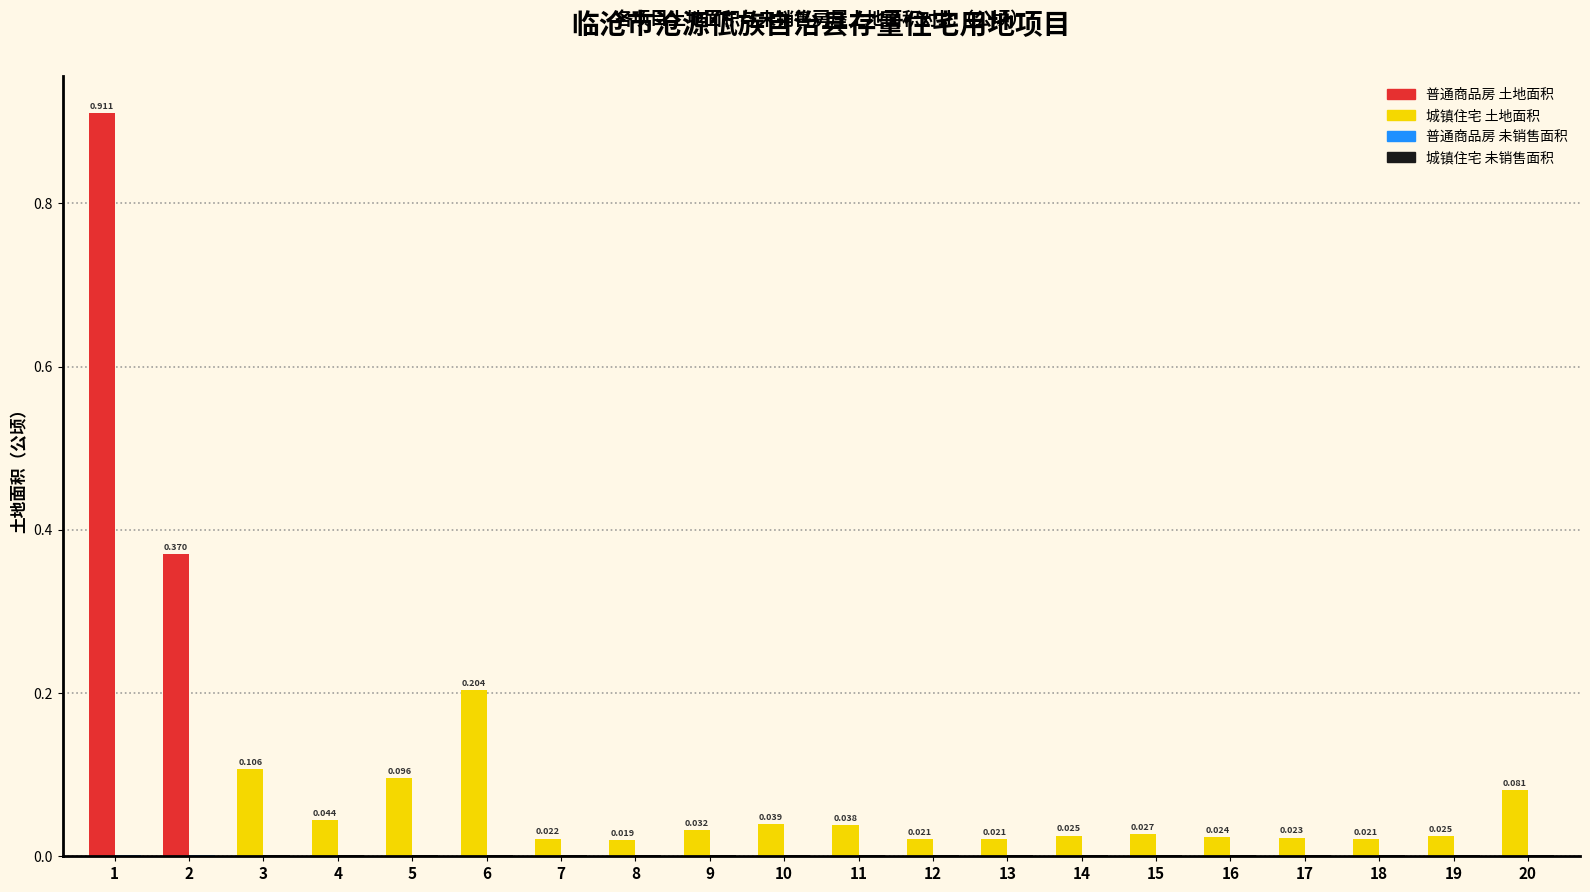

Reading left to right, list all the values displayed in this chart.

土地面积: 0.9	0.4	0.1	0.0	0.1	0.2	0.0	0.0	0.0	0.0	0.0	0.0	0.0	0.0	0.0	0.0	0.0	0.0	0.0	0.1
未销售房屋的土地面积: 0.0	0.0	0.0	0.0	0.0	0.0	0.0	0.0	0.0	0.0	0.0	0.0	0.0	0.0	0.0	0.0	0.0	0.0	0.0	0.0